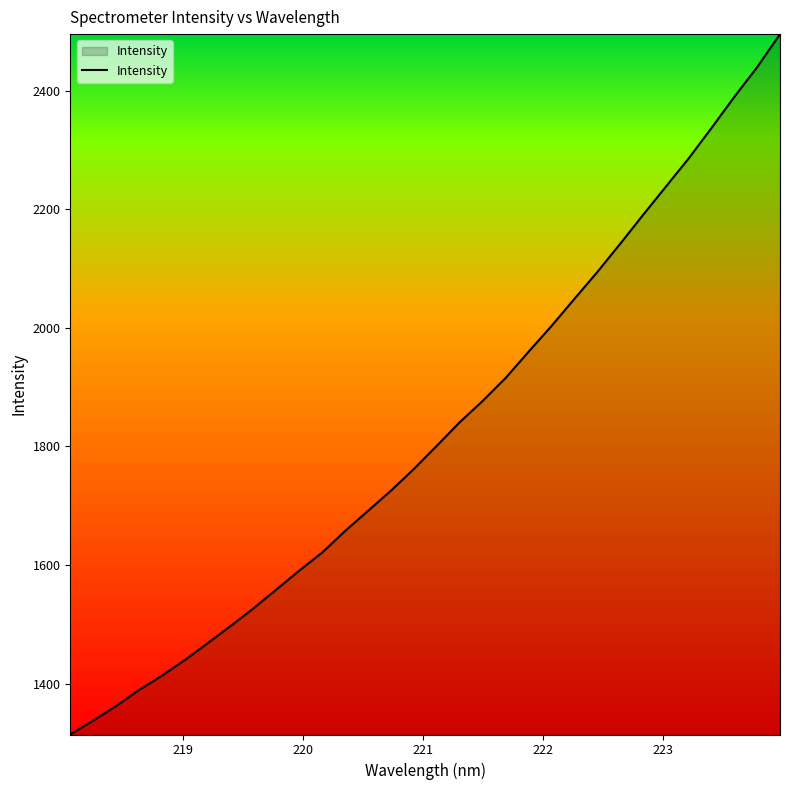

What is the minimum value shown in the chart?

1314.0